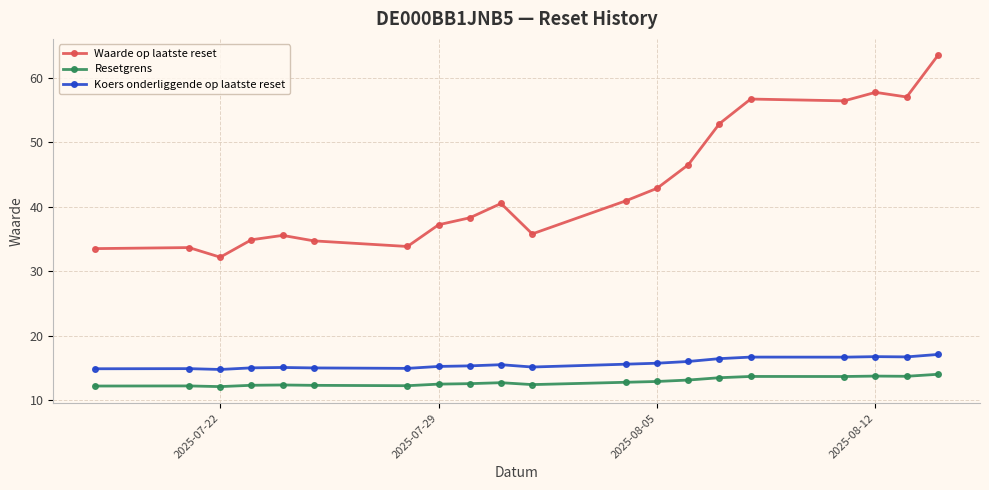

Which series has the largest total across all categories?

Waarde op laatste reset